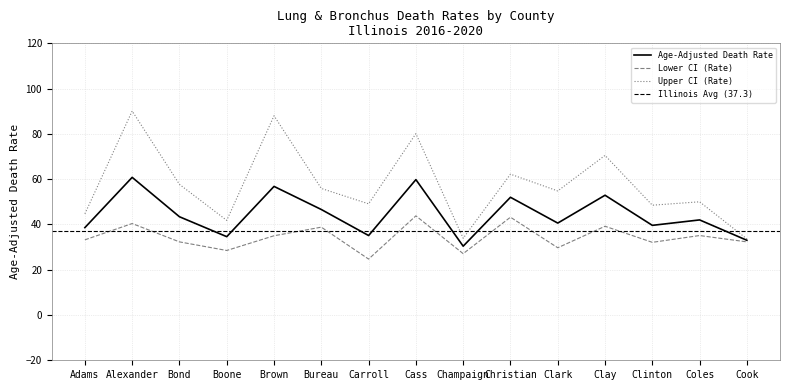

What is the total value across all series at Christian?

157.4